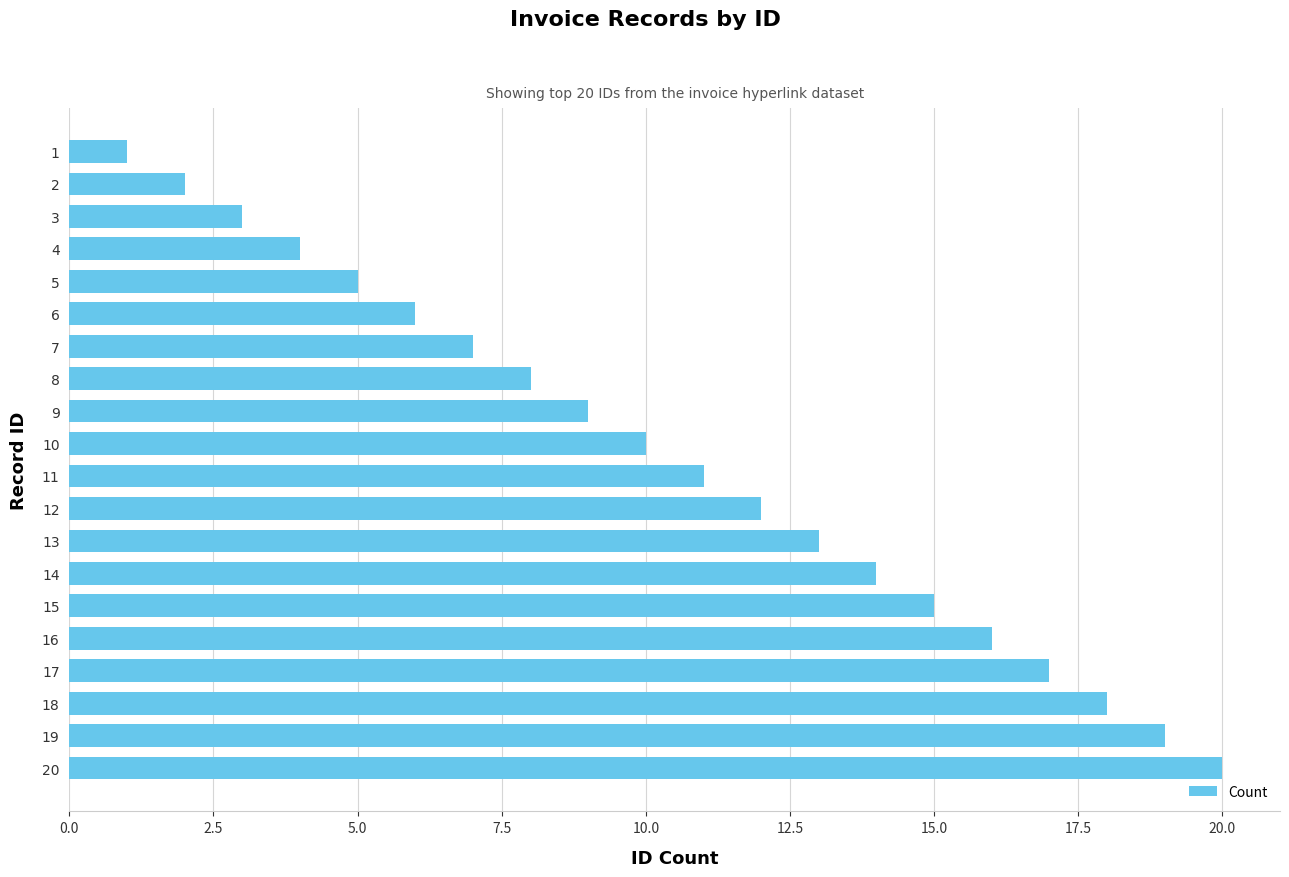

The chart shows a value of 2 at 2. True or false?

True